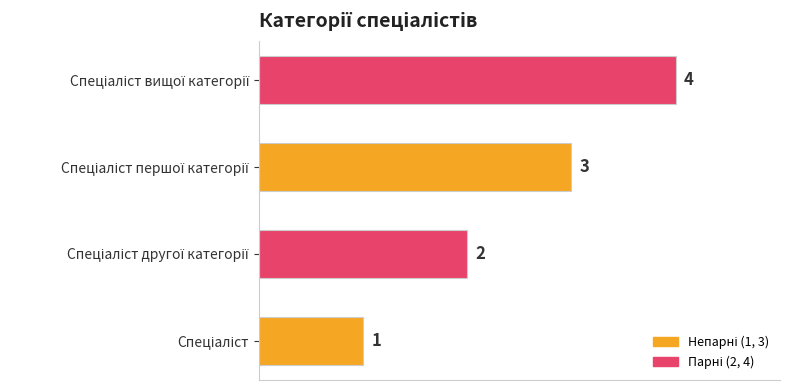

What is the difference between the second highest and minimum values?

2